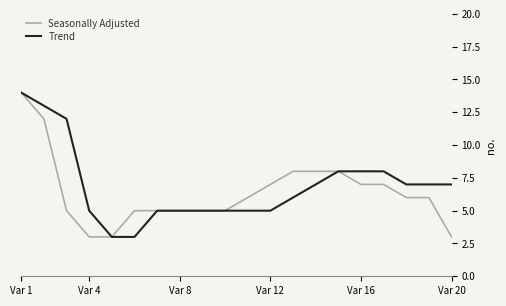

Which series has the widest spread of values?

Seasonally Adjusted